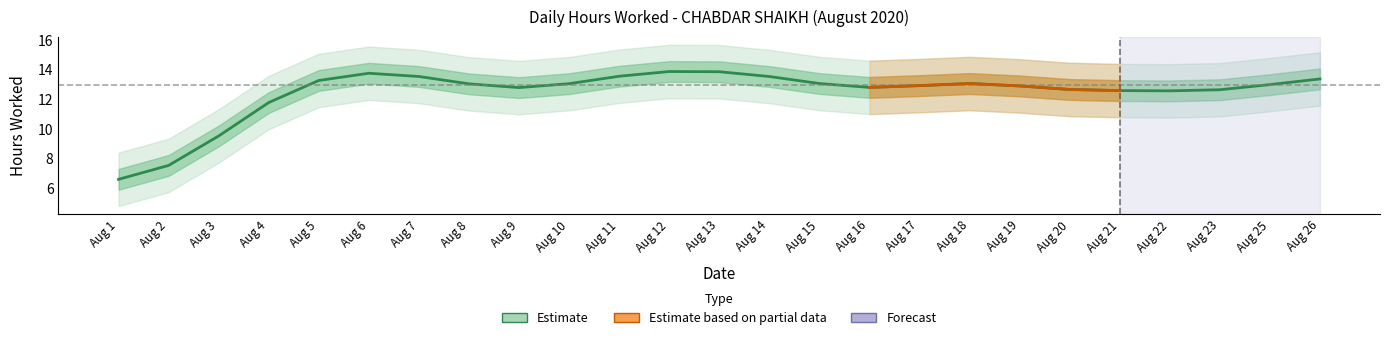

What is the greatest value displayed?

14.4